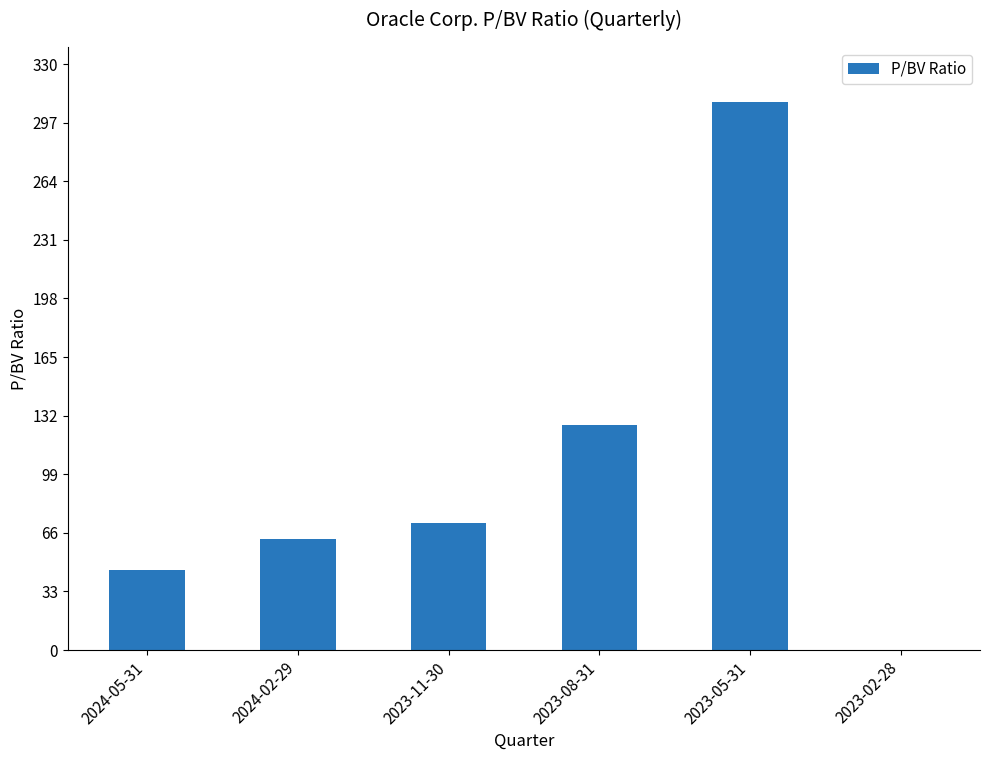

What is the maximum value shown in the chart?

308.7